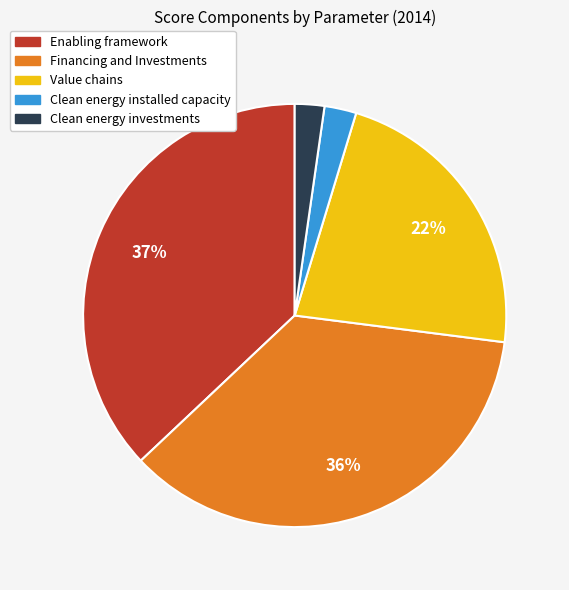

Is Clean energy investments the majority of the pie?

No